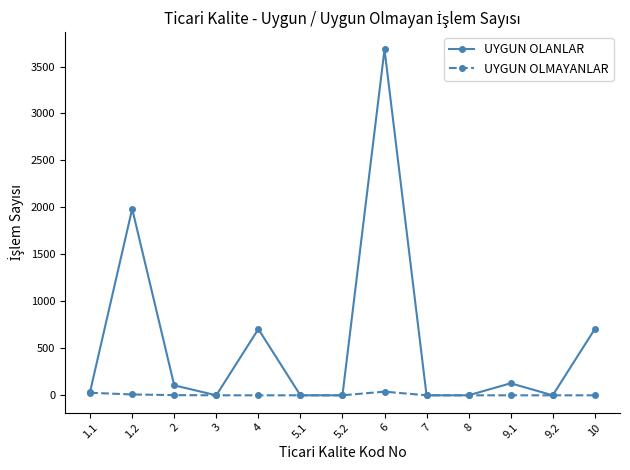

List the series in order of their peak value, highest first.

UYGUN OLANLAR, UYGUN OLMAYANLAR